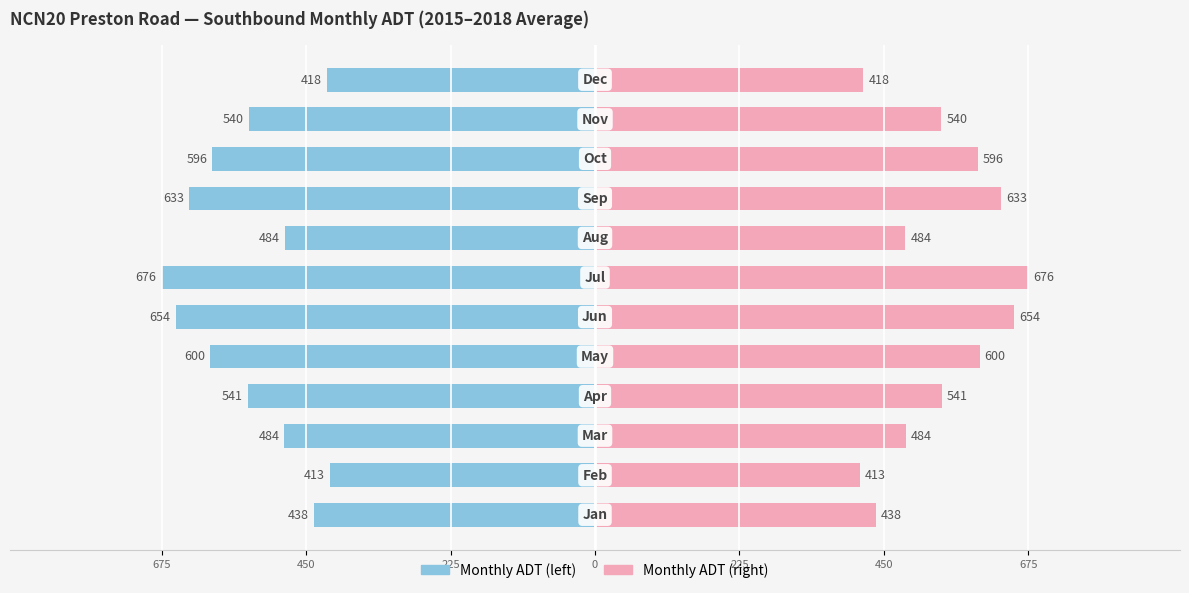

How many series are shown in this chart?

2